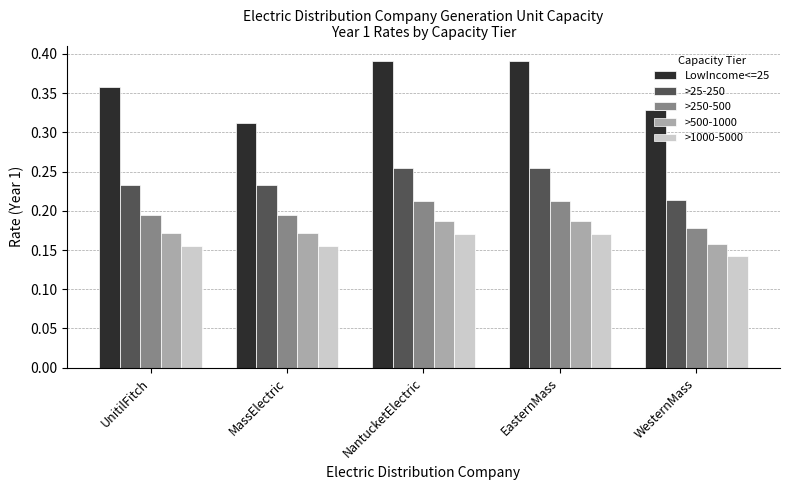

Which label corresponds to the smallest value in the chart?

WesternMass